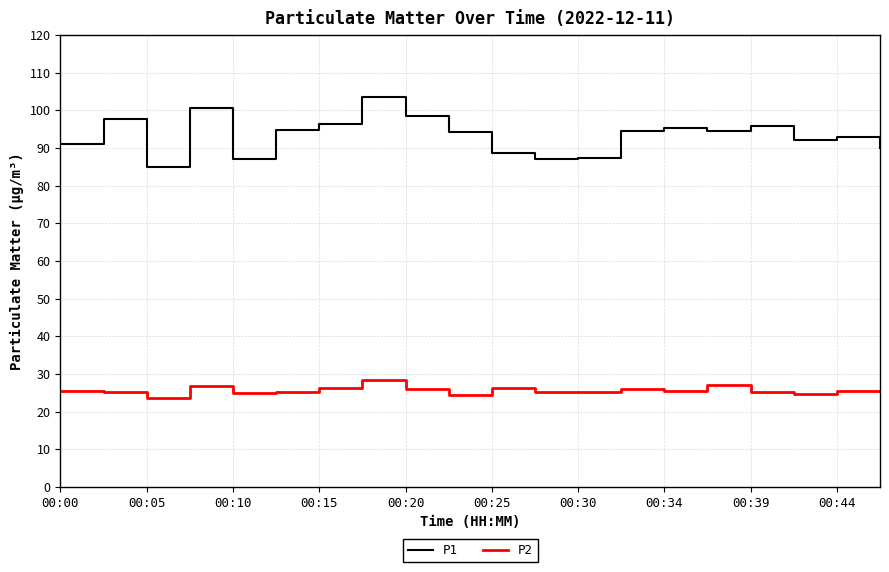

What is the maximum value for P2?

28.4